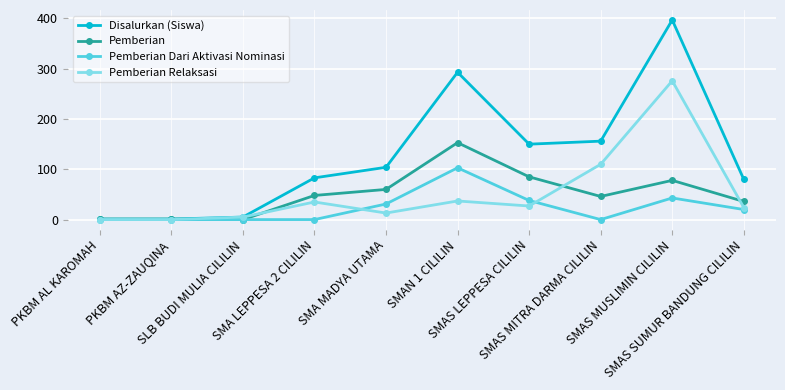

Which series has the largest total across all categories?

Disalurkan (Siswa)